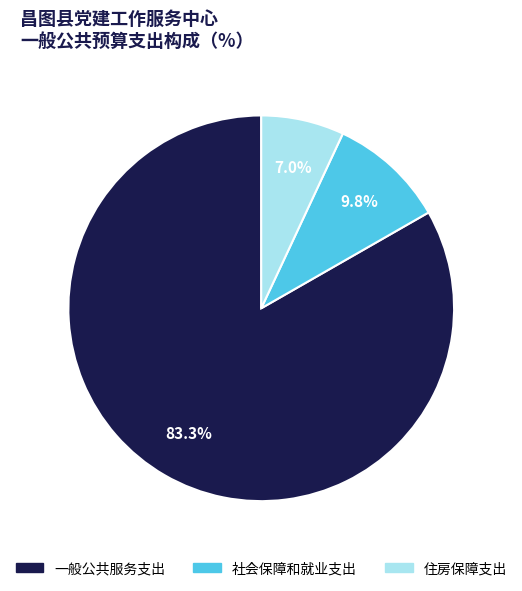

Does 一般公共服务支出 represent more than half of the total?

Yes